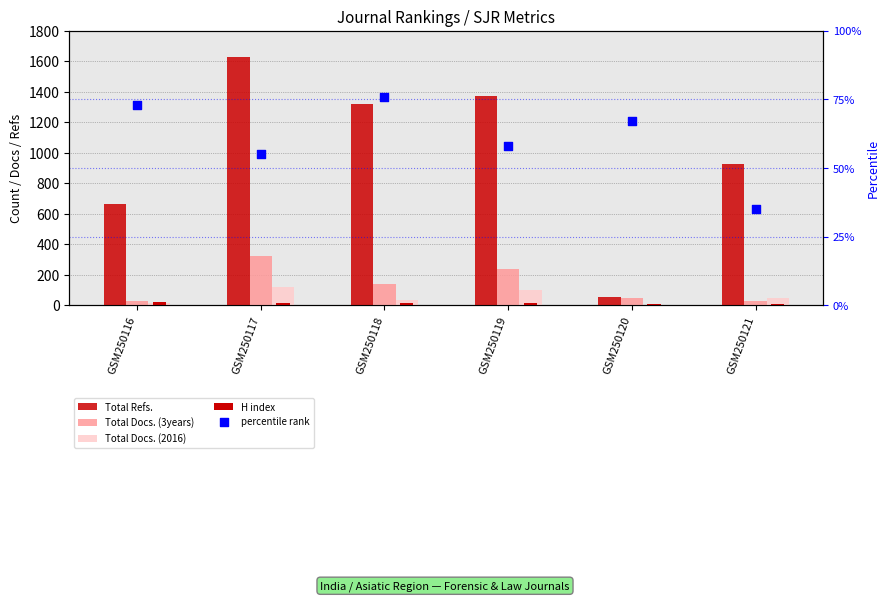

Is the value of H index at GSM250117 greater than the value of Total Refs. at GSM250121?

No